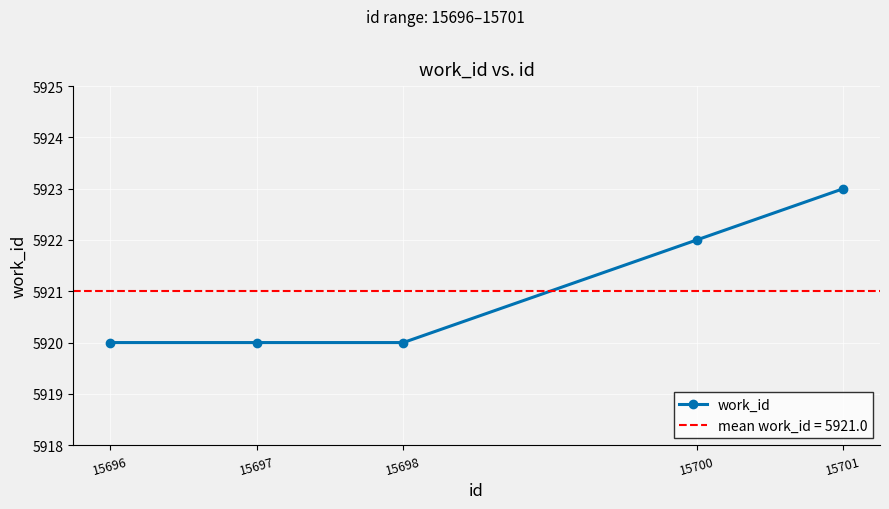

How many categories are shown in the chart?

5